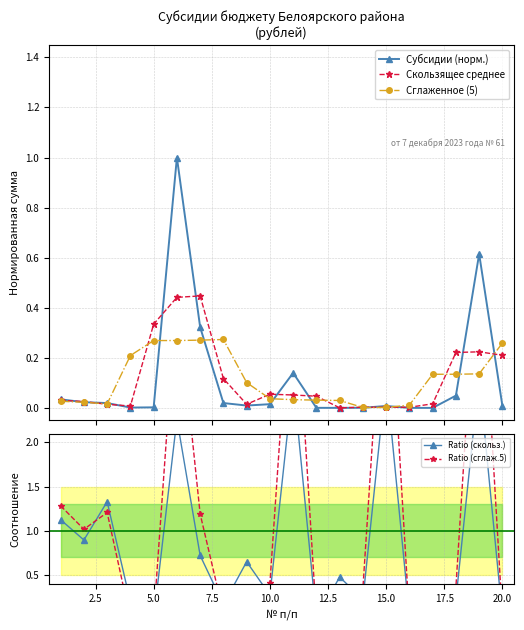

True or false: Ratio (сглаж.5) and Субсидии (норм.) intersect in this chart.

False